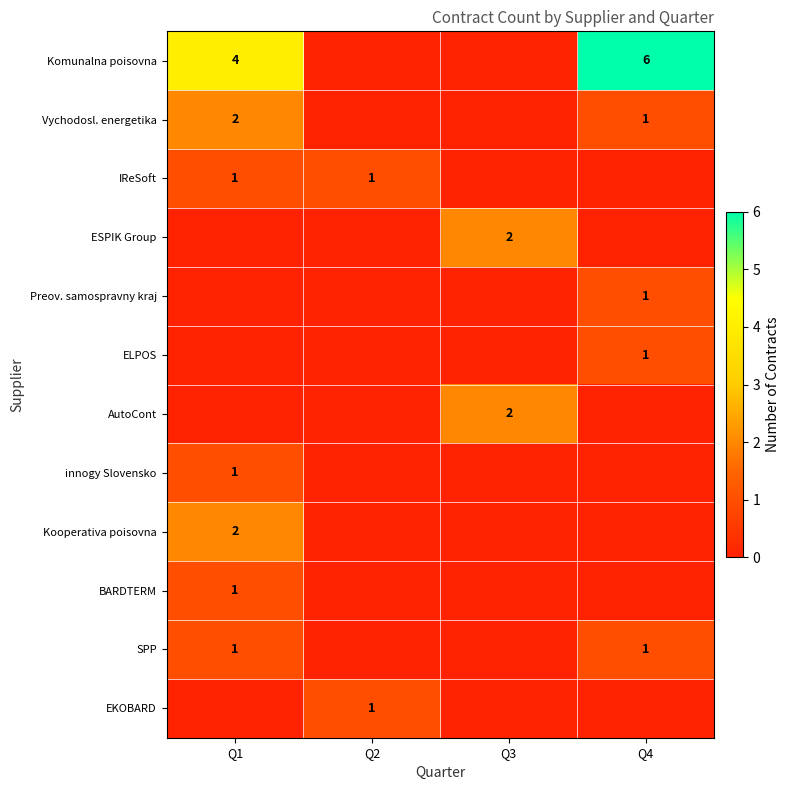

How many categories are shown in the chart?

4